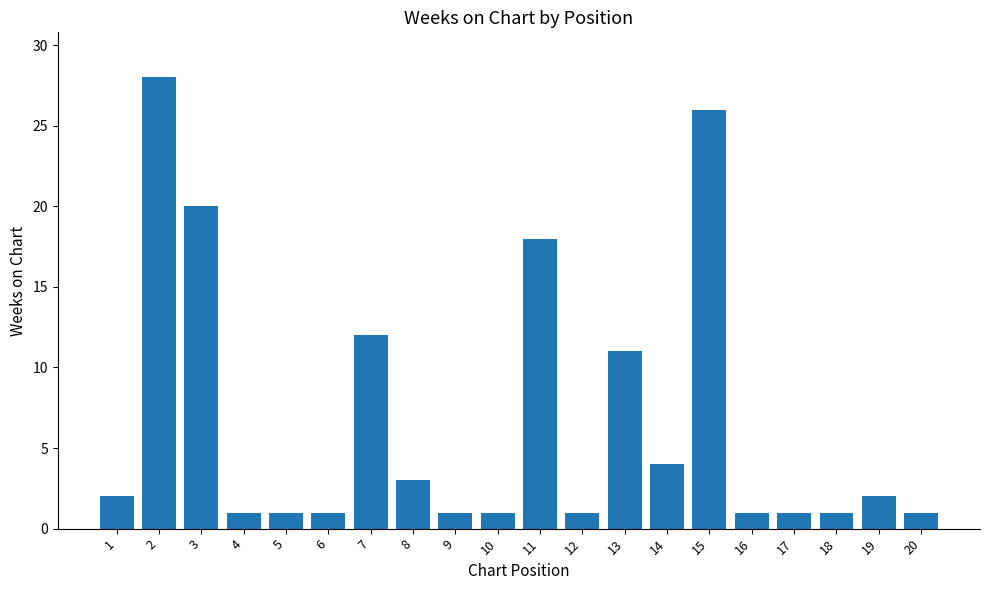

How many values are below 2?

10